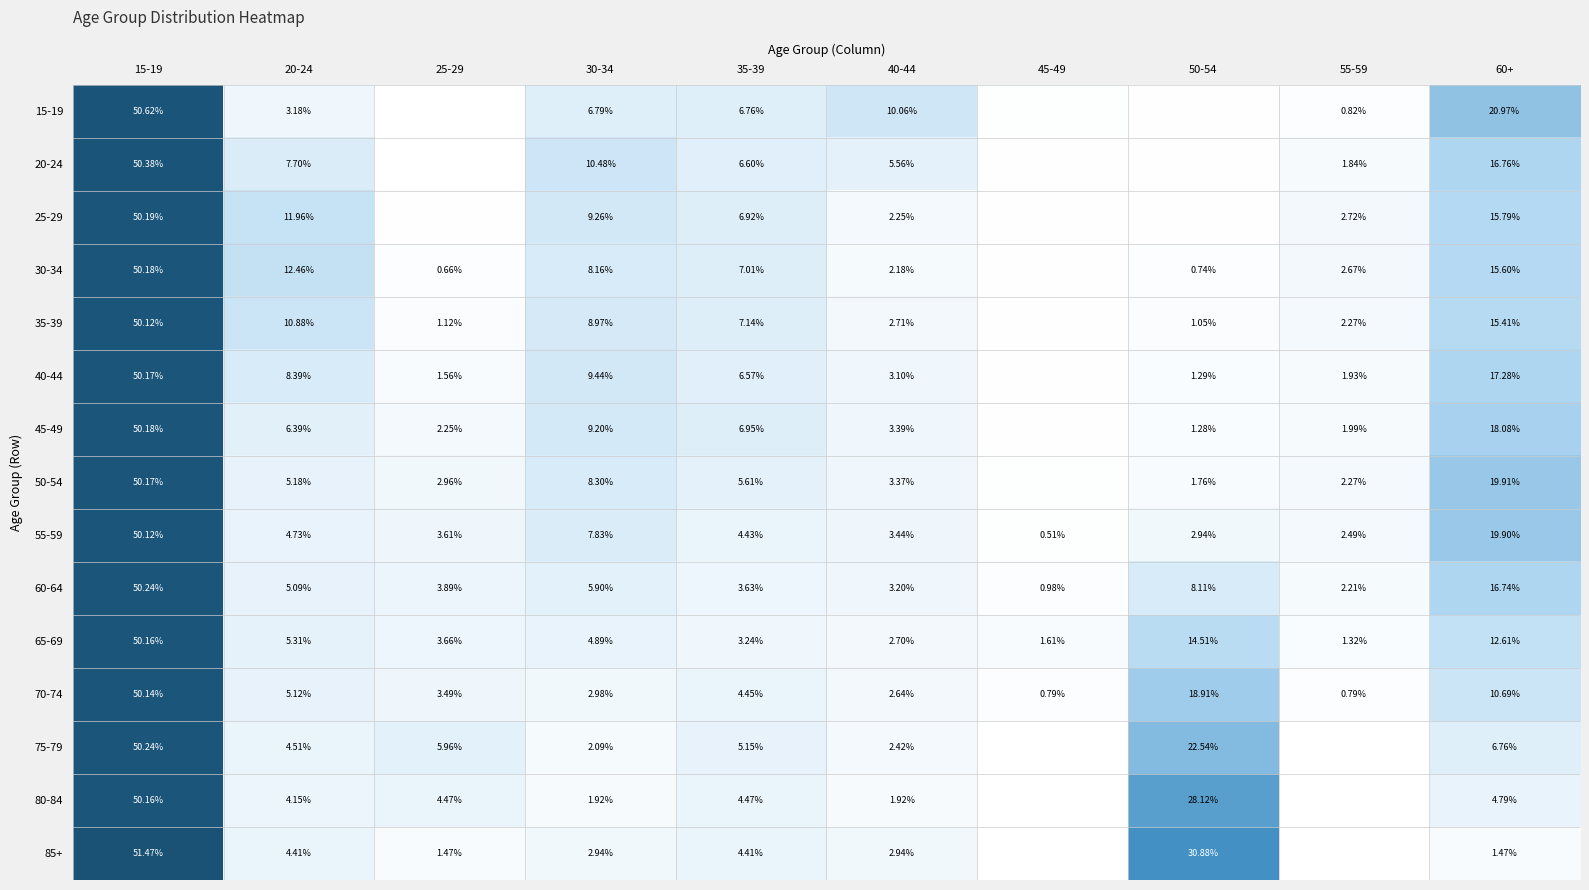

Is the value of 35-39 at 60+ greater than the value of 20-24 at 15-19?

No